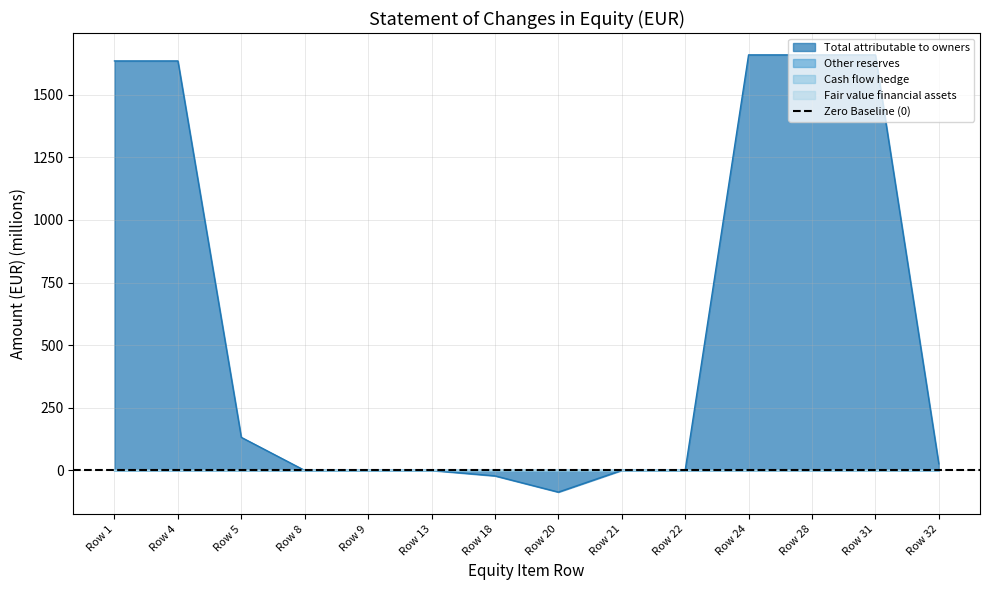

Reading left to right, extract all data points from this chart.

Other reserves: 0.0	0.0	0.0	0.0	0.0	0.0	0.0	0.0	0.0	0.0	0.6	0.6	0.6	0.0
Fair value financial assets: 0.0	0.0	0.0	0.0	0.0	0.0	0.0	0.0	0.0	0.0	0.0	0.0	0.0	0.0
Cash flow hedge: 0.0	0.0	0.0	0.0	-0.2	0.0	0.0	0.0	0.0	0.0	-0.2	-0.2	-0.2	0.0
Total attributable: 1634.4	1634.4	132.0	0.0	-0.2	0.0	-21.7	-86.5	0.4	0.0	1658.6	1658.6	1658.6	26.6